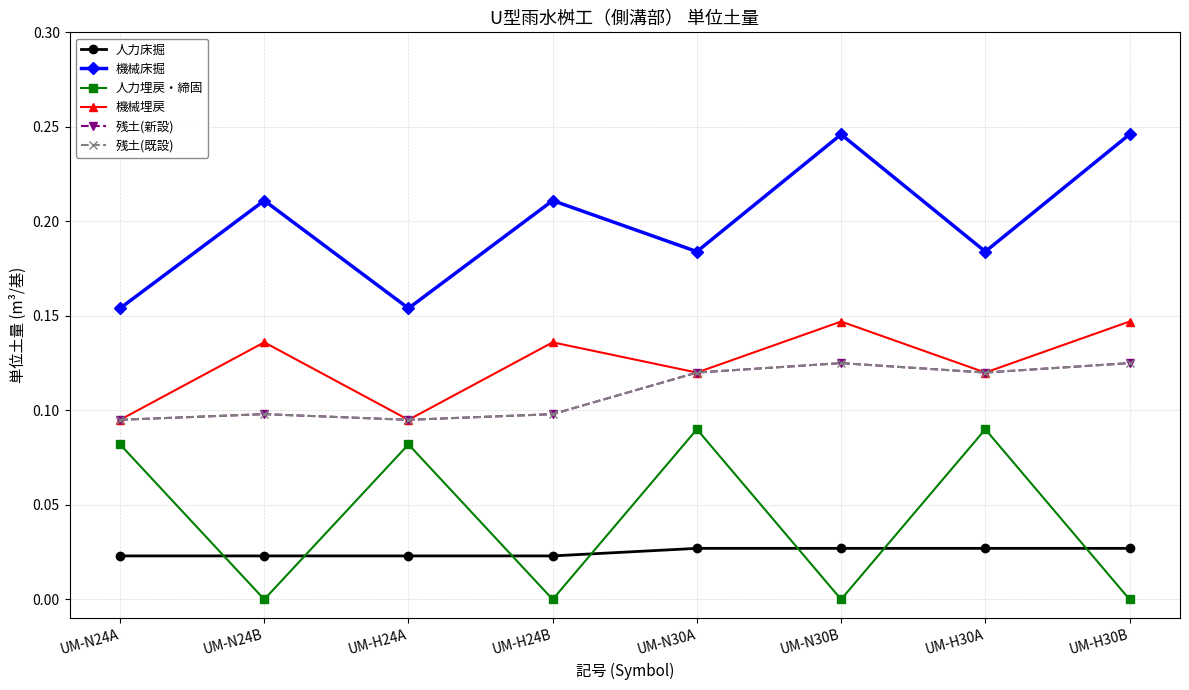

What is the value of the 残土(新設) point at the 7th from the left?

0.1